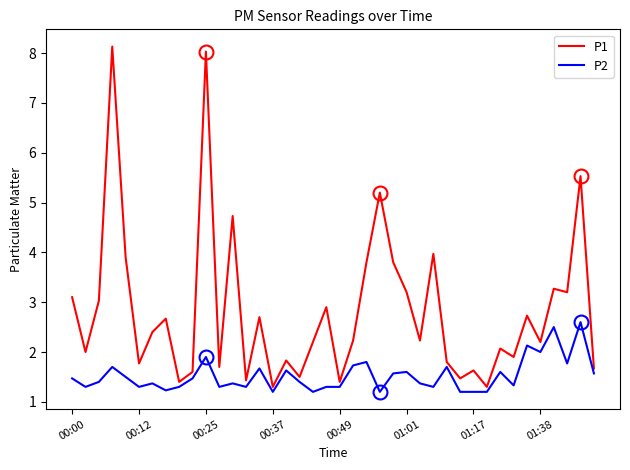

Which series has the widest spread of values?

P1